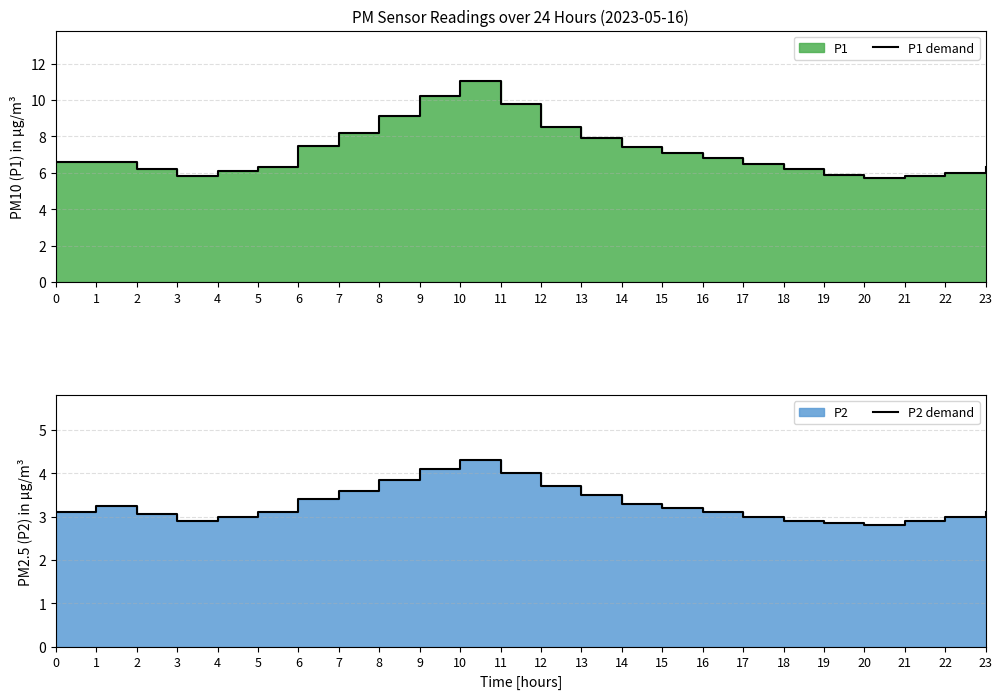

What is the average value of the P1 demand series?

7.2